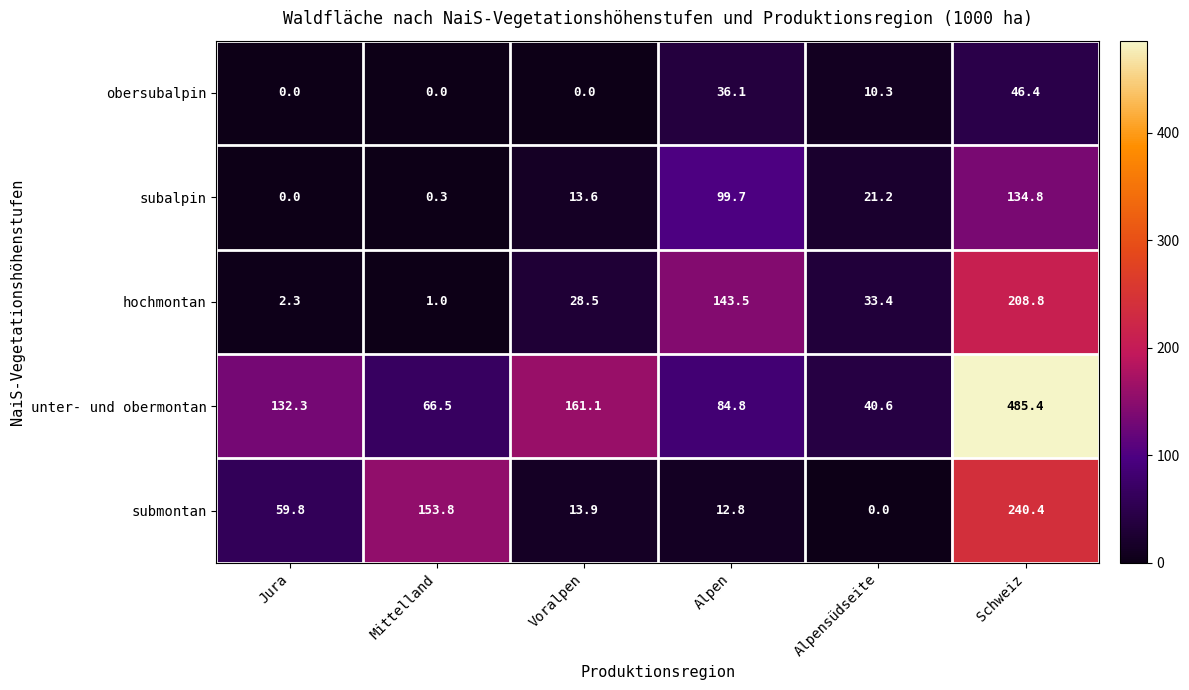

What is the average value of the subalpin series?

44.9